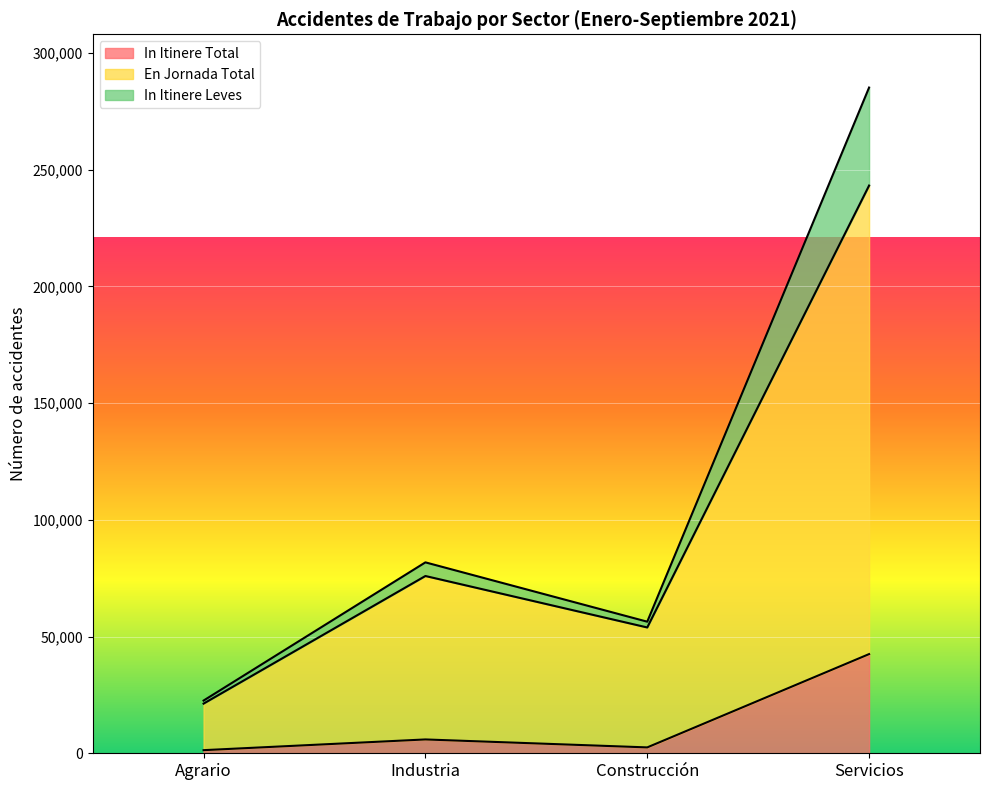

What are all the series names shown in the legend?

In Itinere Total, En Jornada Total, In Itinere Leves